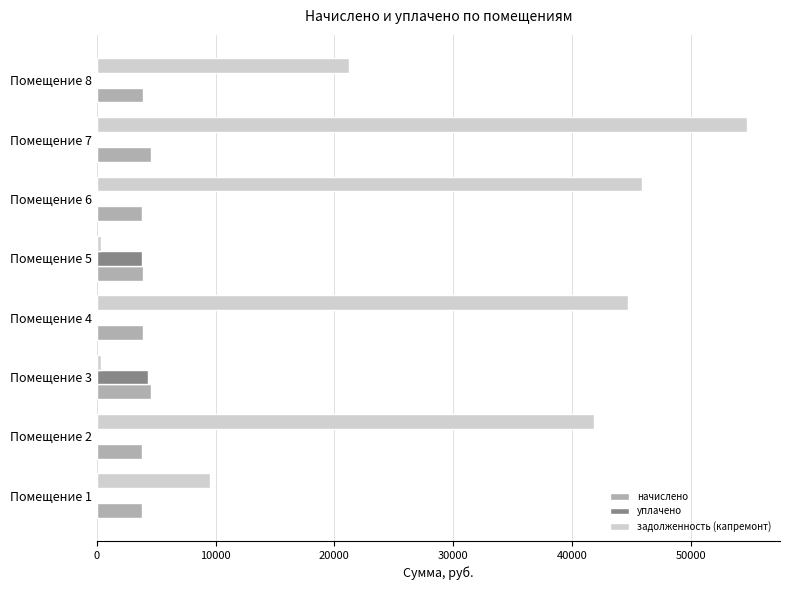

At which label does задолженность (капремонт) reach its peak?

Помещение 7